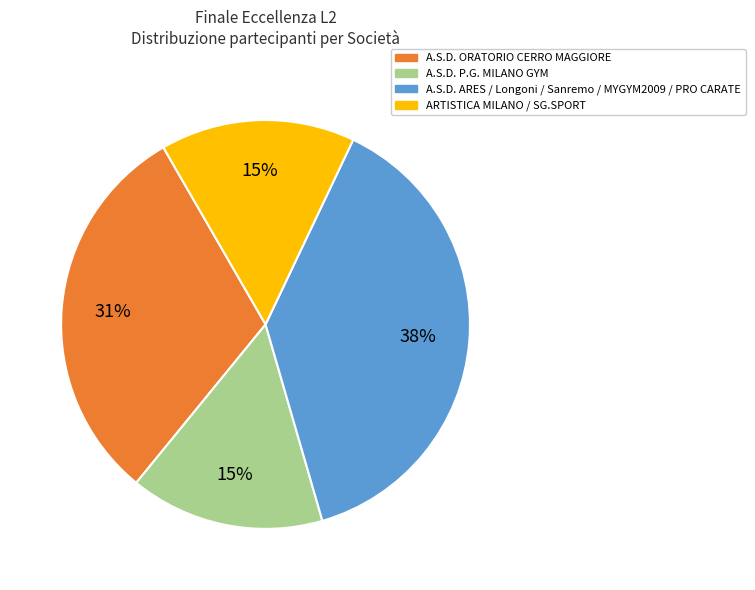

To the nearest percent, what is the difference between the largest and smallest slice percentages?

23%